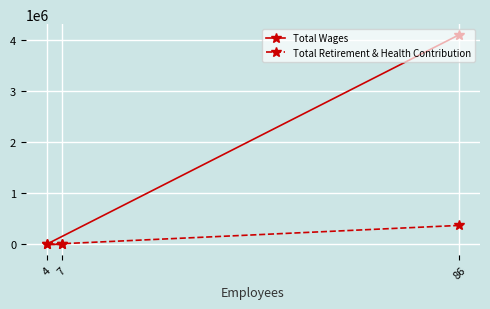

How many lines are shown in the chart?

2